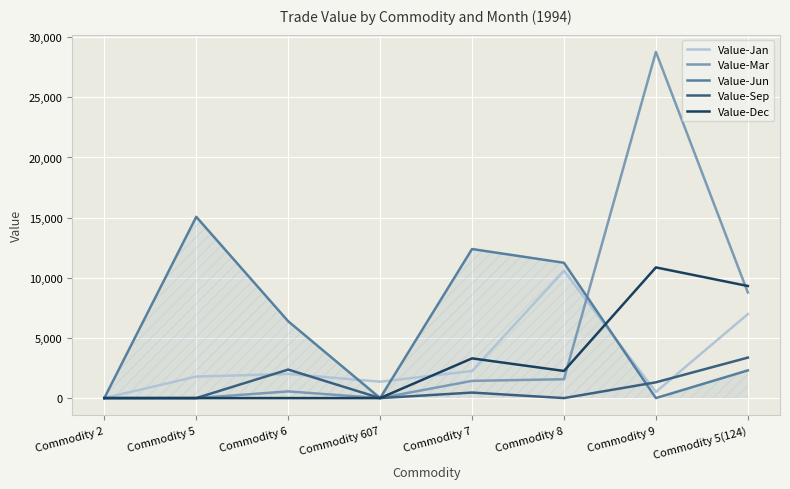

Which category has the lowest value in the Value-Jan series?

Commodity 2